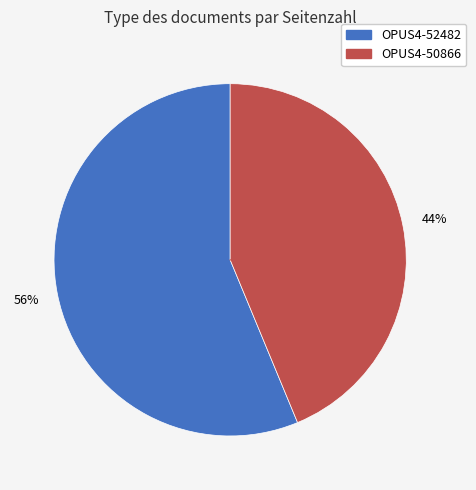

Between OPUS4-52482 and OPUS4-50866, which is larger?

OPUS4-52482